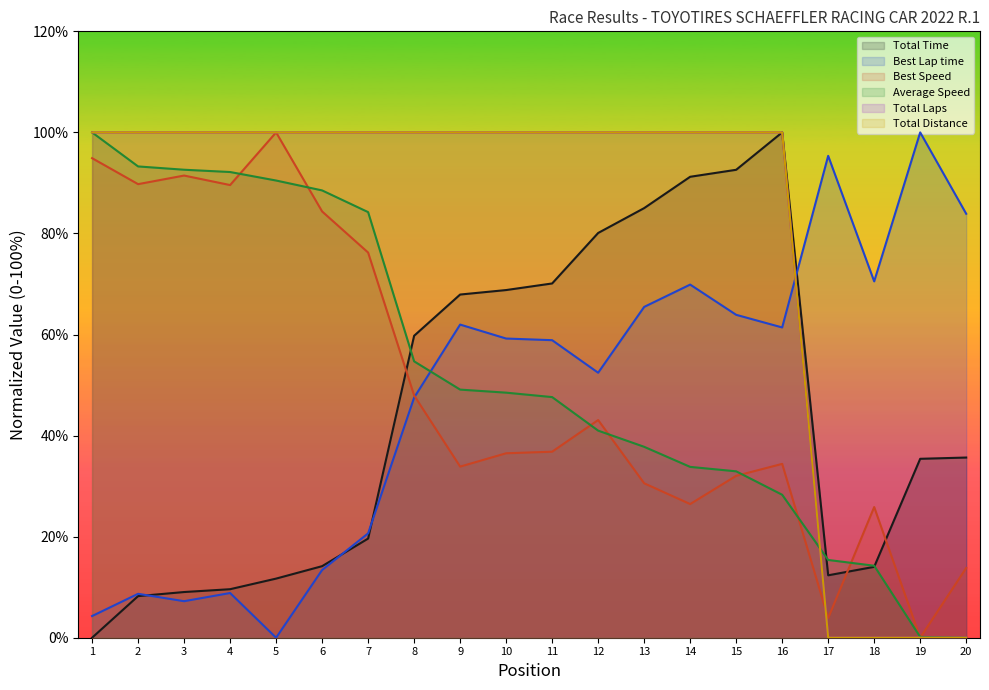

What is the maximum value shown in the chart?

100.0